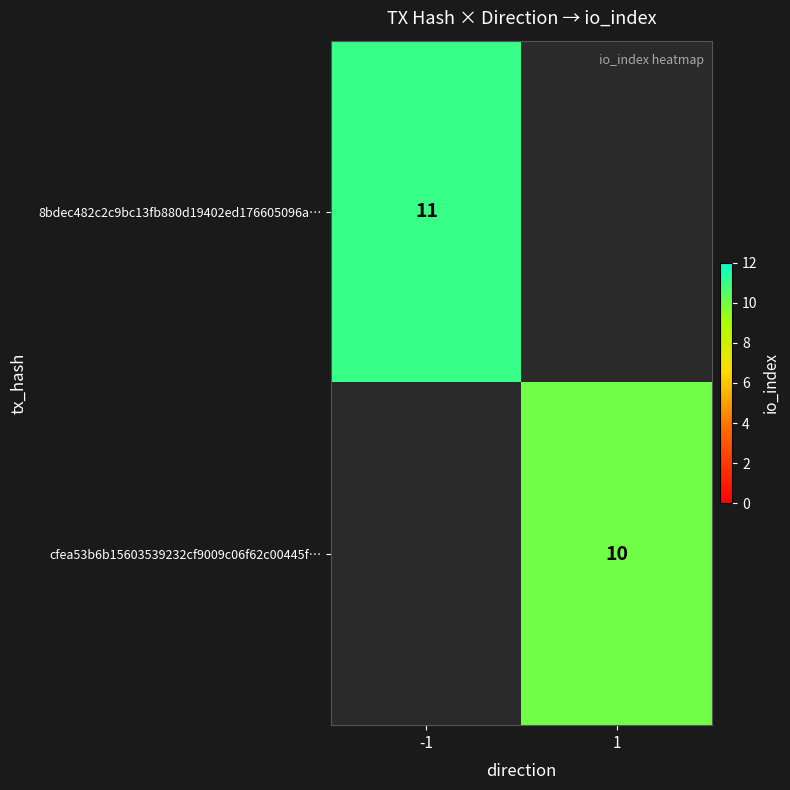

What is the maximum value shown in the chart?

11